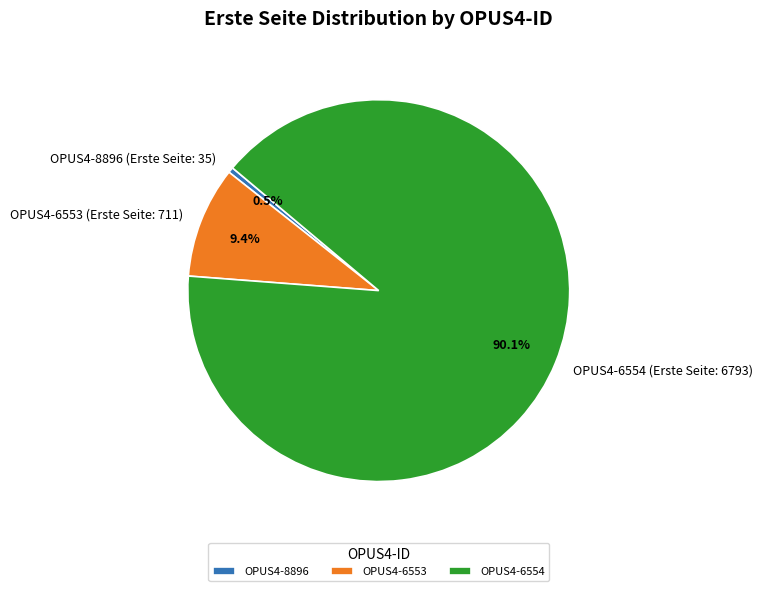

Which has a higher value, OPUS4-6554 (Erste Seite: 6793) or OPUS4-8896 (Erste Seite: 35)?

OPUS4-6554 (Erste Seite: 6793)